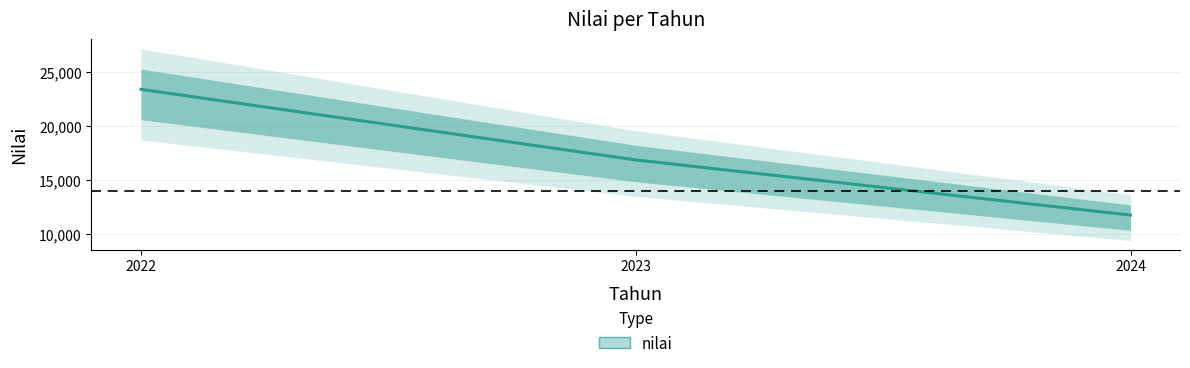

Is it true that the value at 2024 is 20305.9?

False